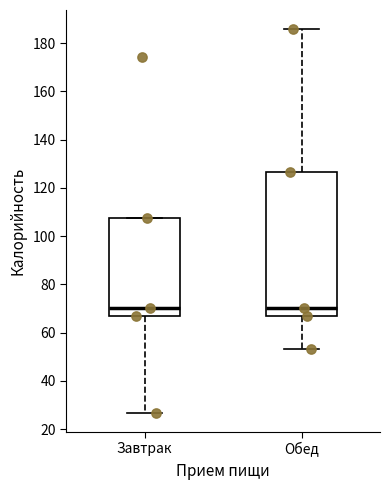

Comparing the boxes themselves (not the whiskers), which one is the tallest?

Обед